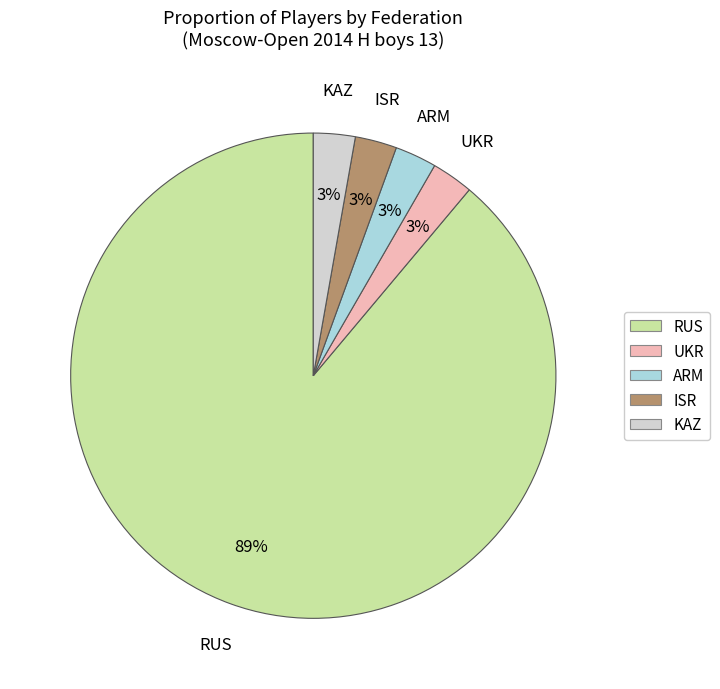

What is the largest slice in the pie chart?

RUS